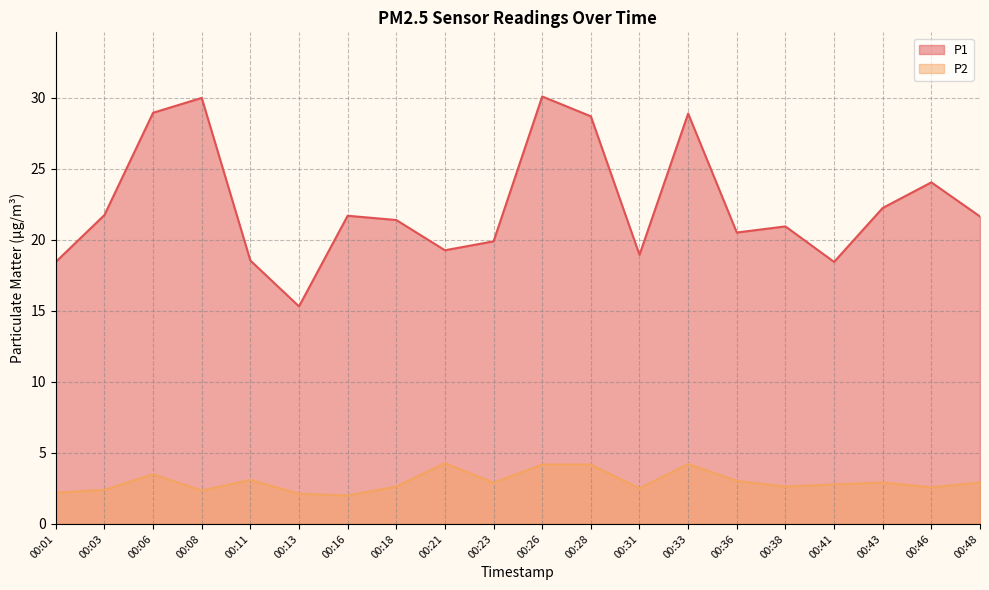

What are all the series names shown in the legend?

P1, P2